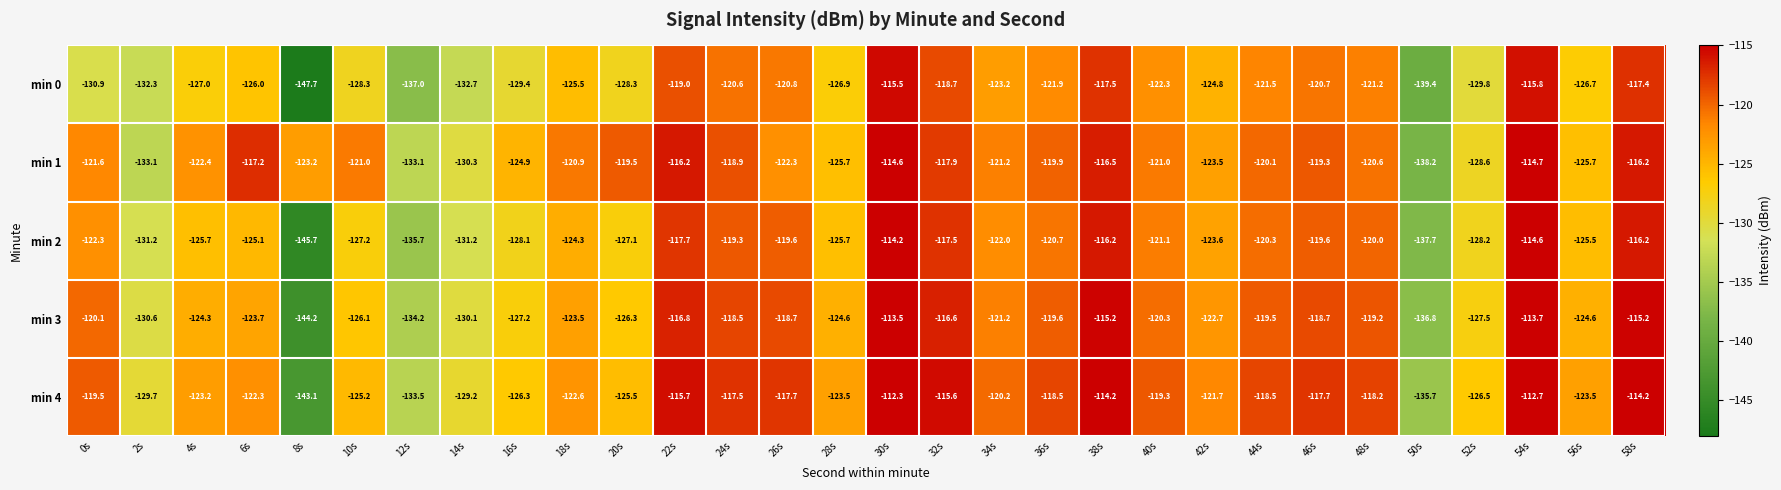

Which series has the largest range (max minus min)?

min 0